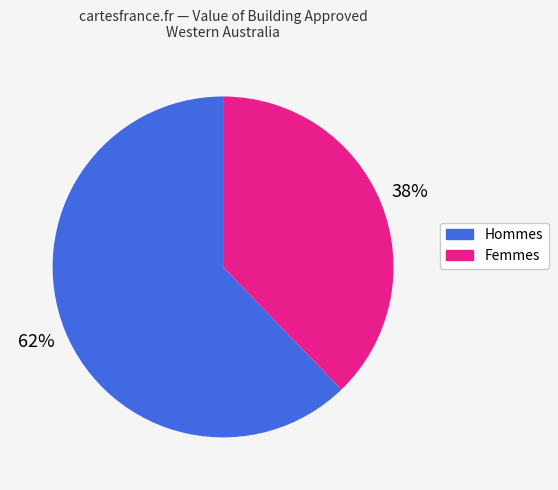

Is there a majority slice in this chart?

Yes